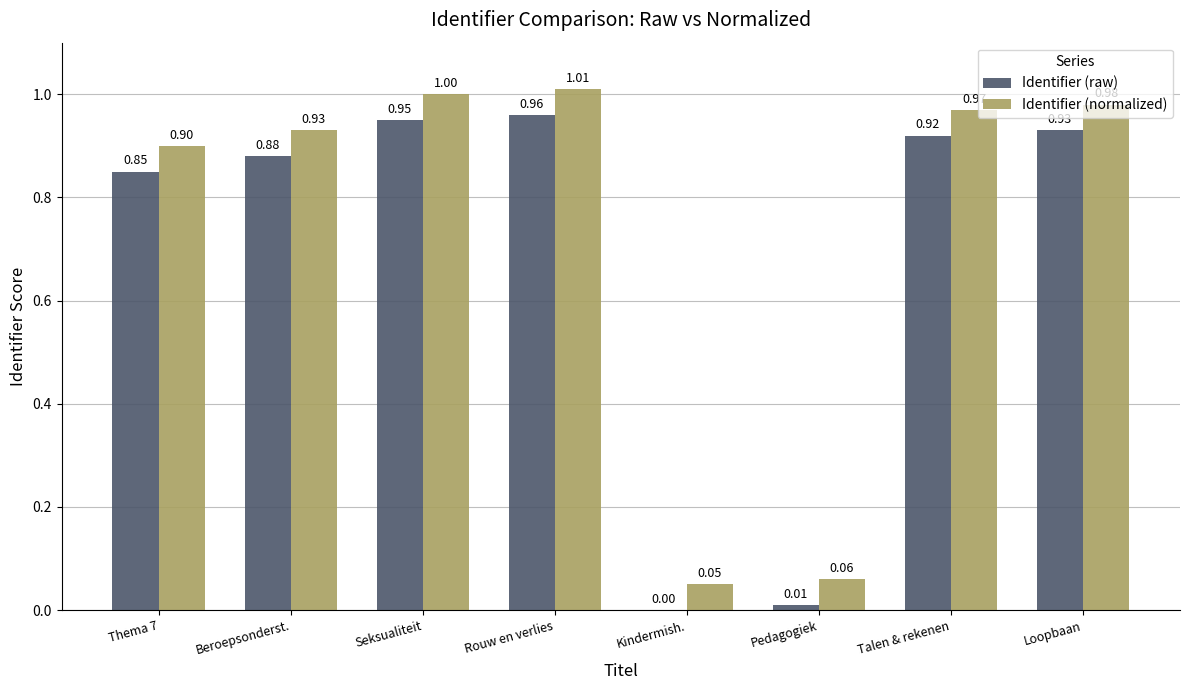

What is the total value across all series at Beroepsonderst.?

1.8